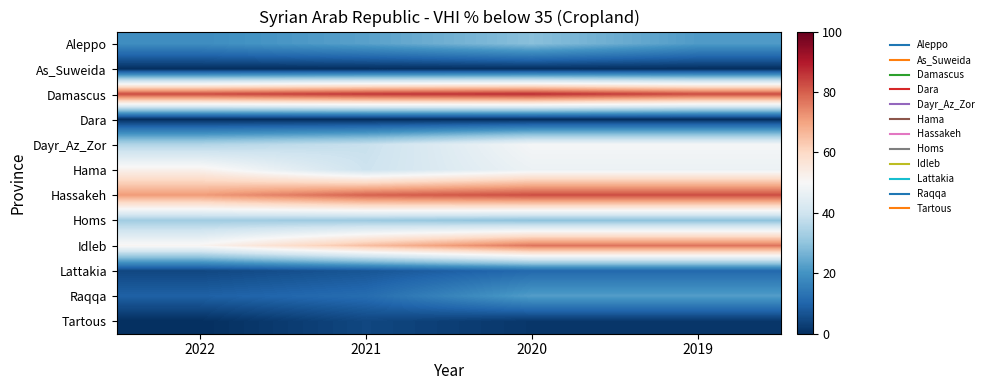

Count the number of categories in the chart.

4